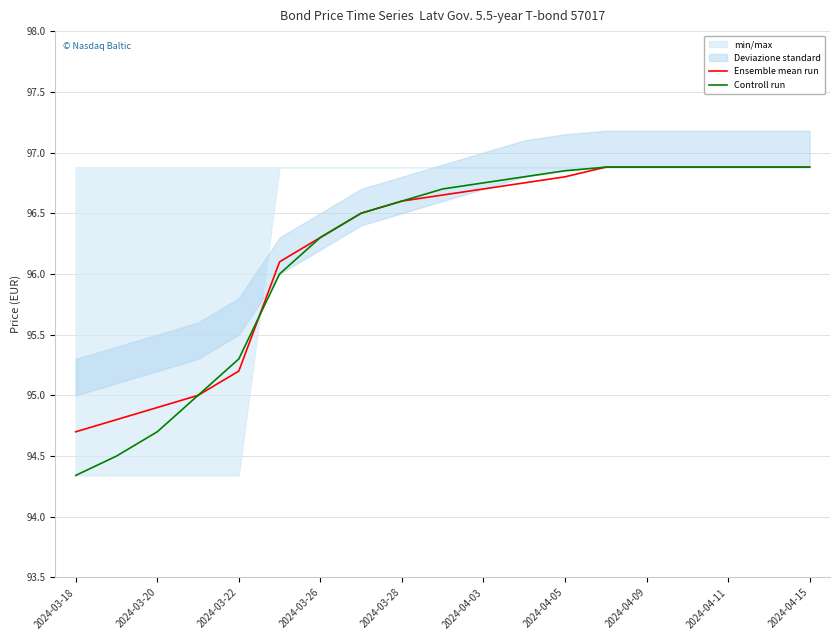

Reading left to right, transcribe all the data shown in this chart.

Ensemble mean run: 94.7	94.8	94.9	95.0	95.2	96.1	96.3	96.5	96.6	96.7	96.7	96.8	96.8	96.9	96.9	96.9	96.9	96.9	96.9
Controll run: 94.3	94.5	94.7	95.0	95.3	96.0	96.3	96.5	96.6	96.7	96.8	96.8	96.8	96.9	96.9	96.9	96.9	96.9	96.9